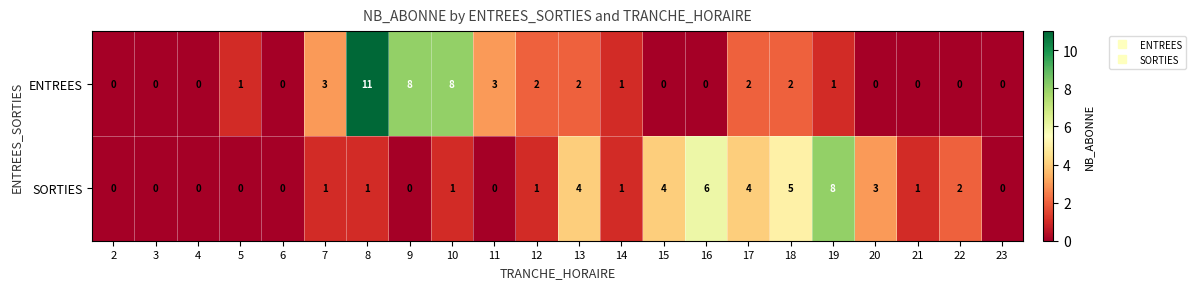

At which category is the sum across all series the highest?

8